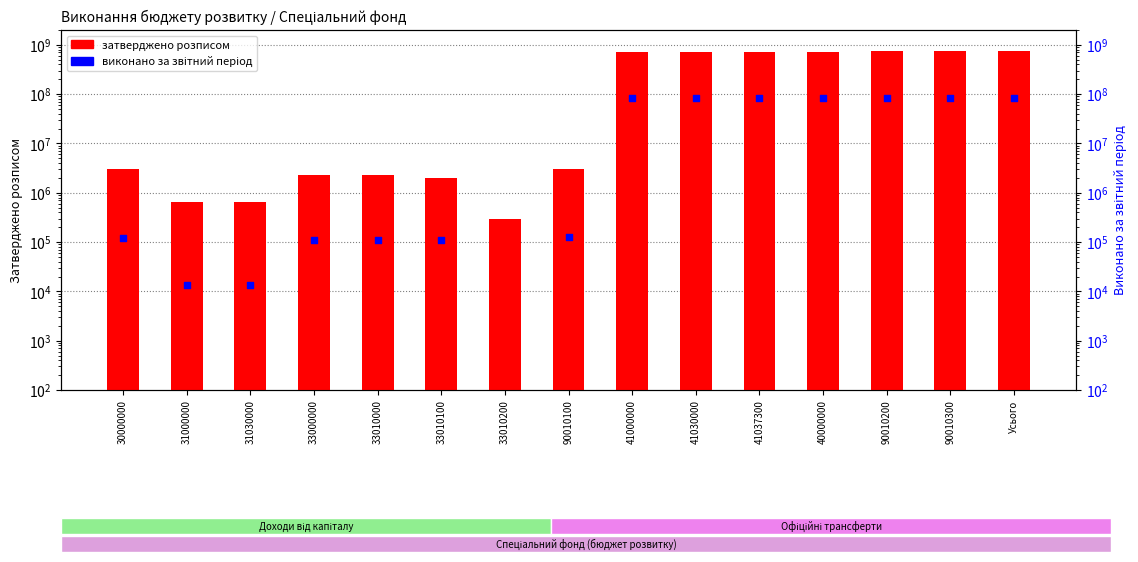

What are all the series names shown in the legend?

затверджено розписом, виконано за звітний період